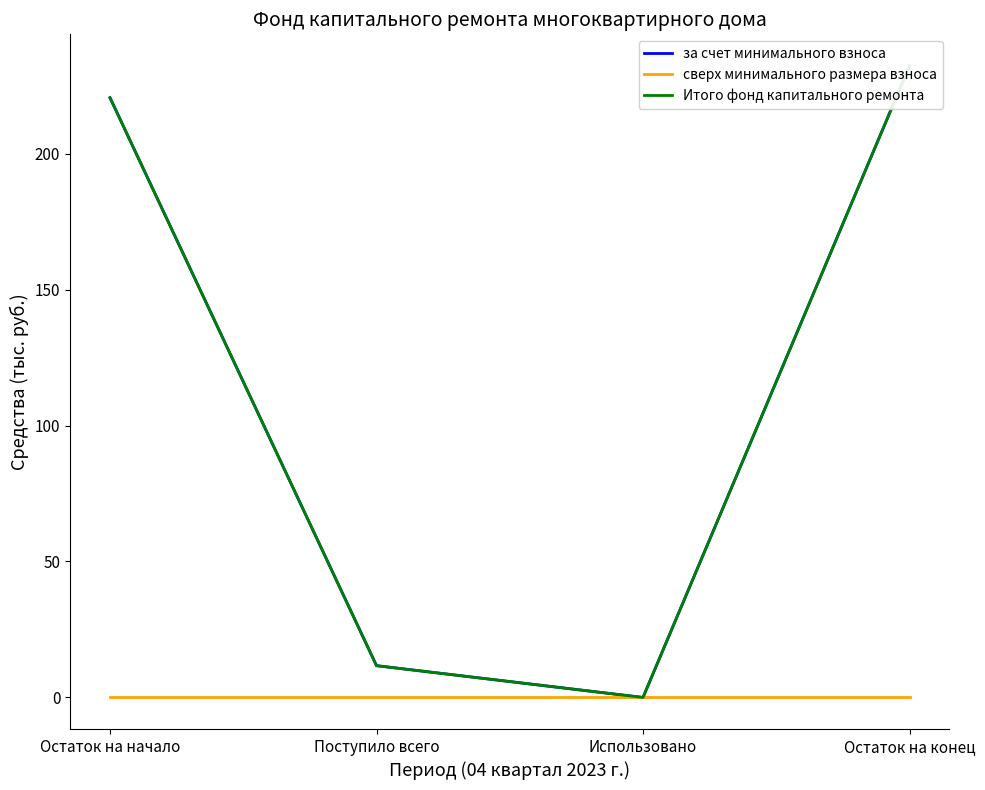

Reading right to left, extract all data points from this chart.

за счет минимального взноса: 232.2	0.0	11.7	220.5
сверх минимального размера взноса: 0.0	0.0	0.0	0.0
Итого фонд капитального ремонта: 232.2	0.0	11.7	220.5